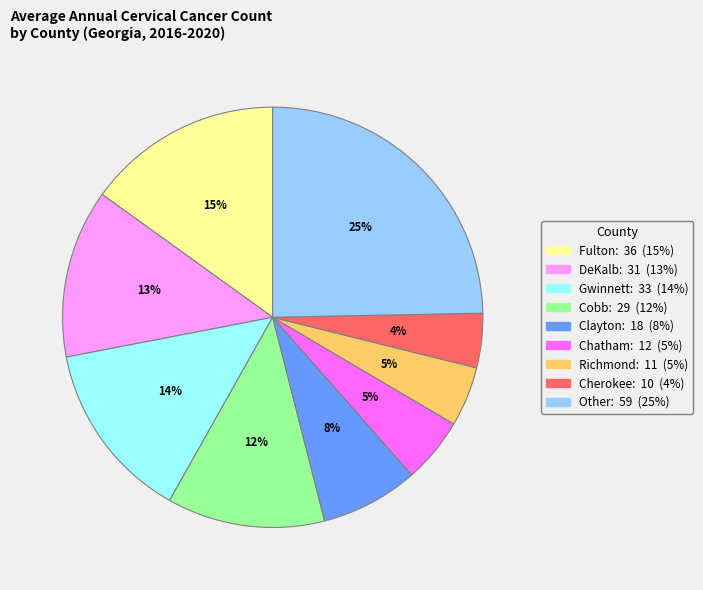

Does any single category account for the majority?

No